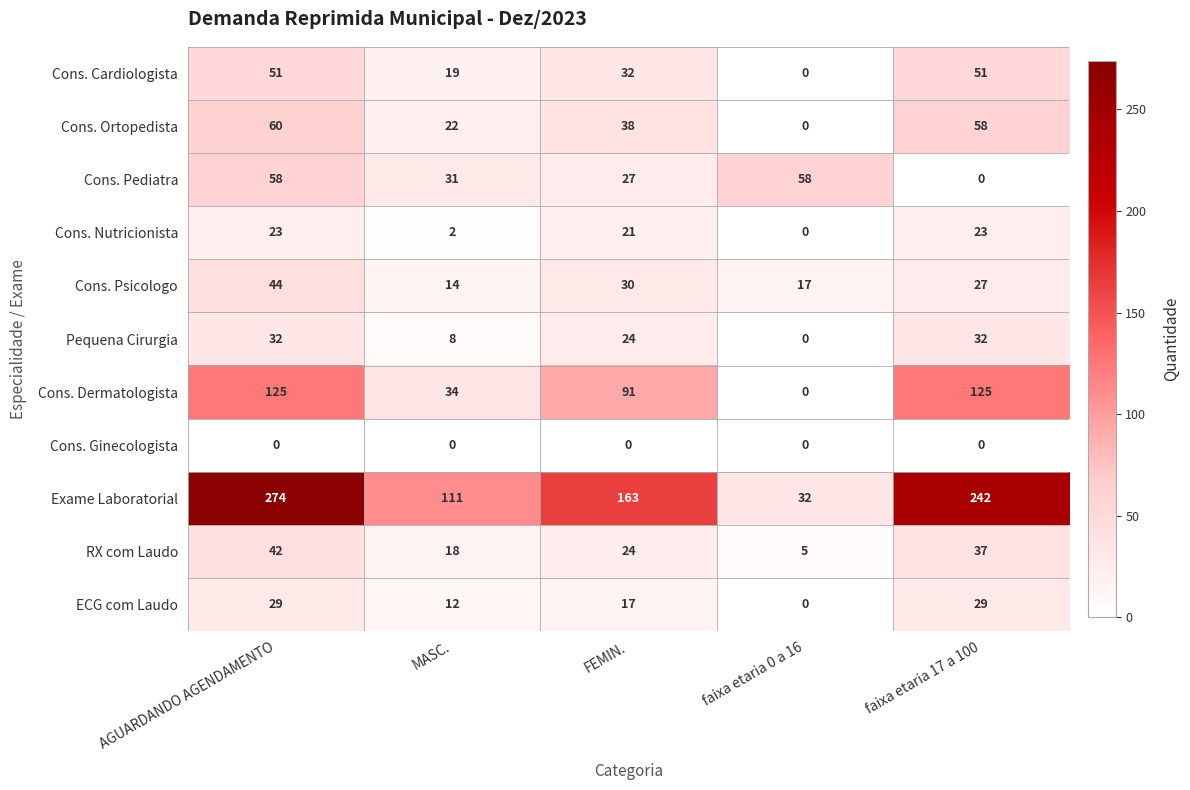

Is it true that Cons. Pediatra equals 37 at AGUARDANDO AGENDAMENTO?

False